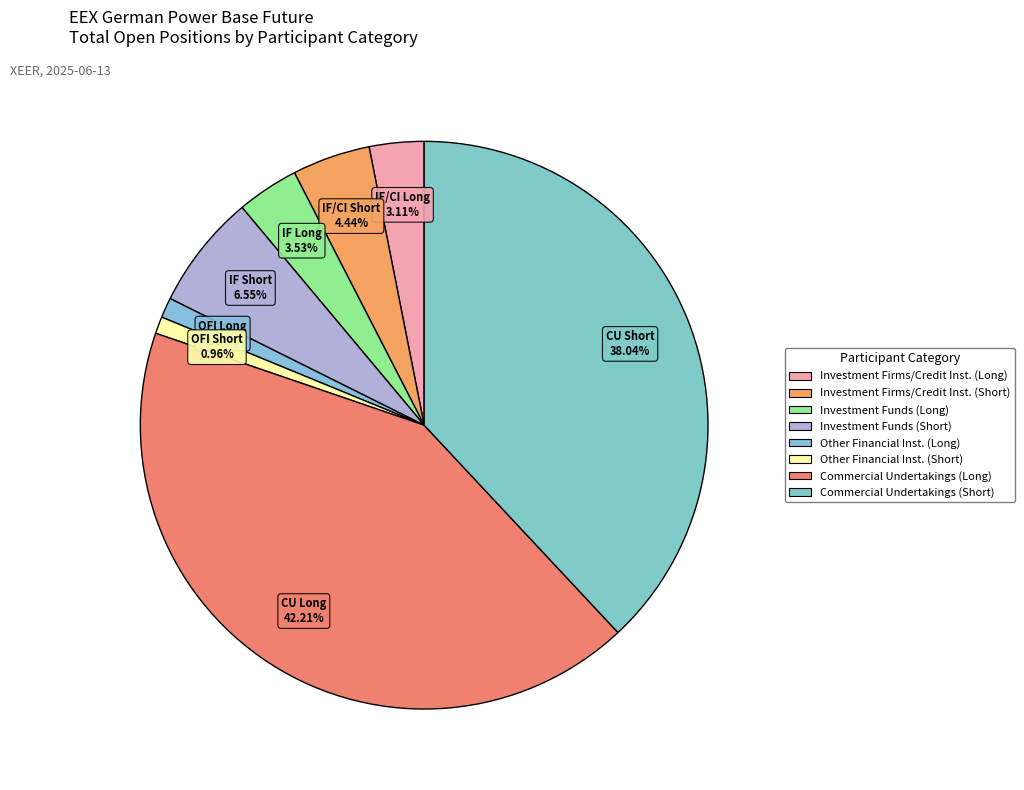

Count the number of slices in the pie.

8